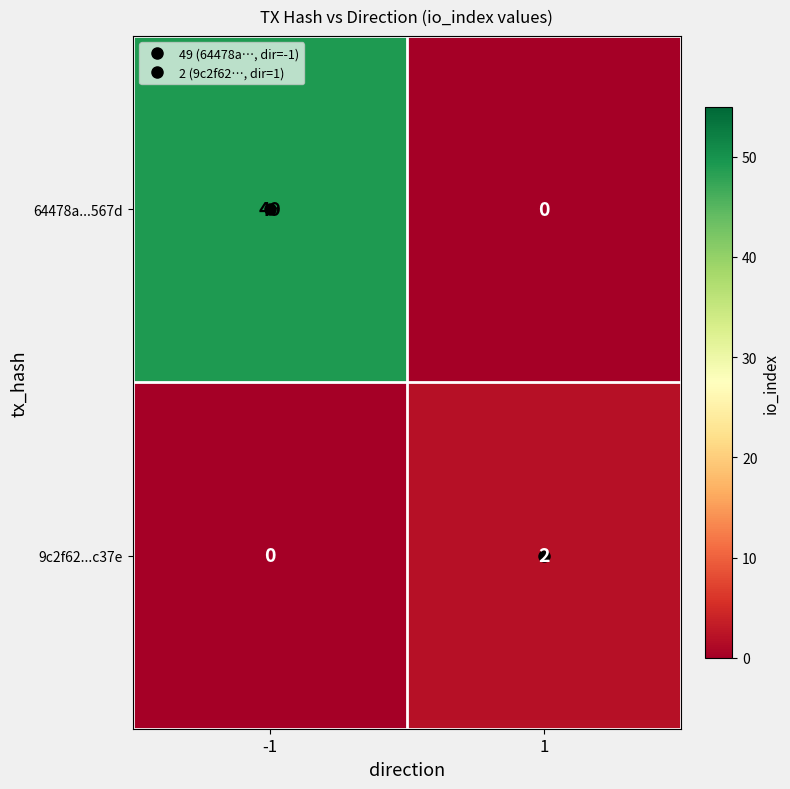

Which series changed the most between -1 and 1?

64478a...567d